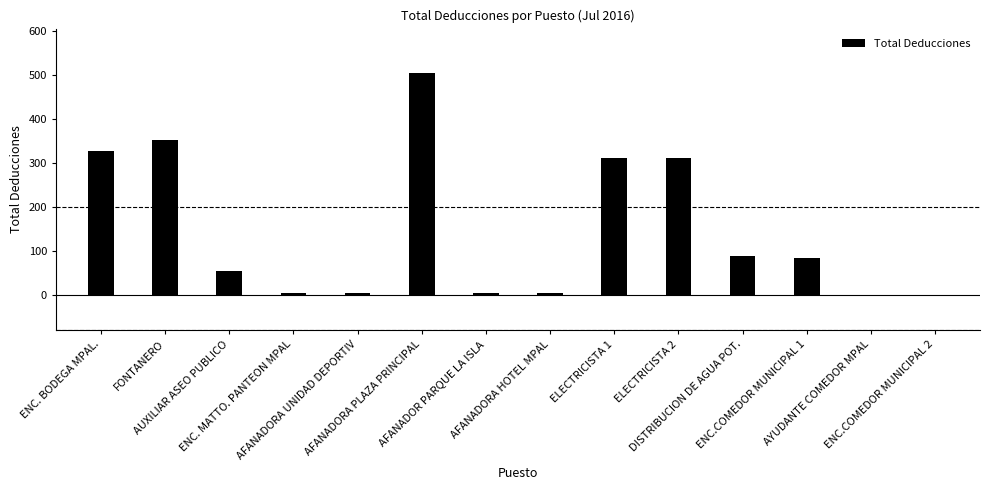

How many data points are above 85?

7